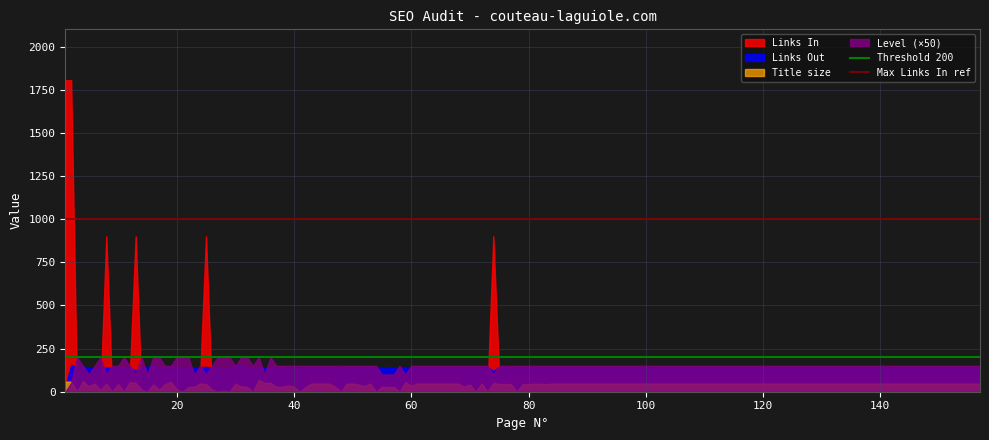

What is the average value of the Threshold 200 series?

200